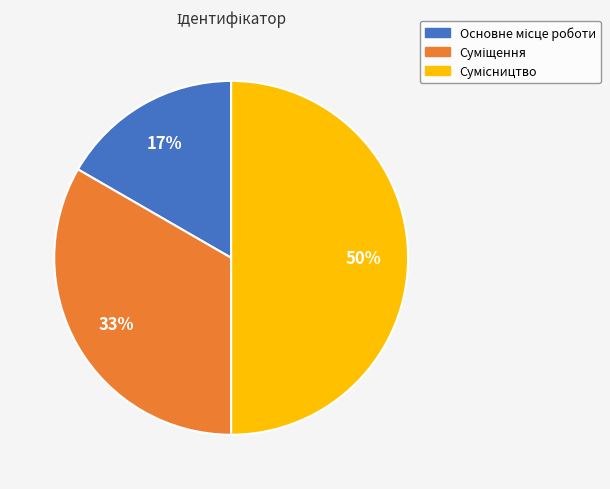

To the nearest percent, what is the difference between the largest and smallest slice percentages?

33%